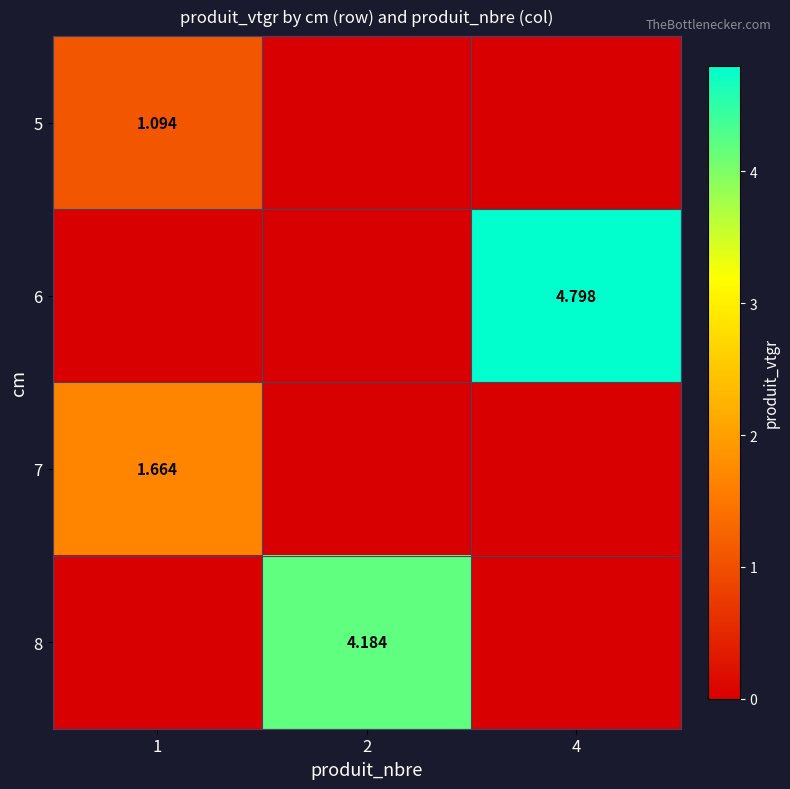

Is the value of 7 at 1 greater than the value of 8 at 2?

No